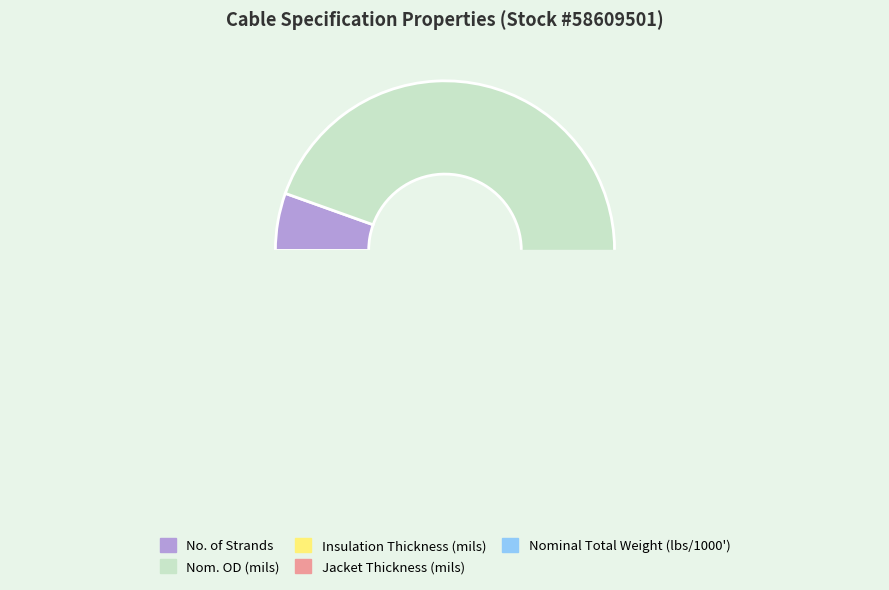

What is the smallest slice in the pie chart?

Jacket Thickness (mils)